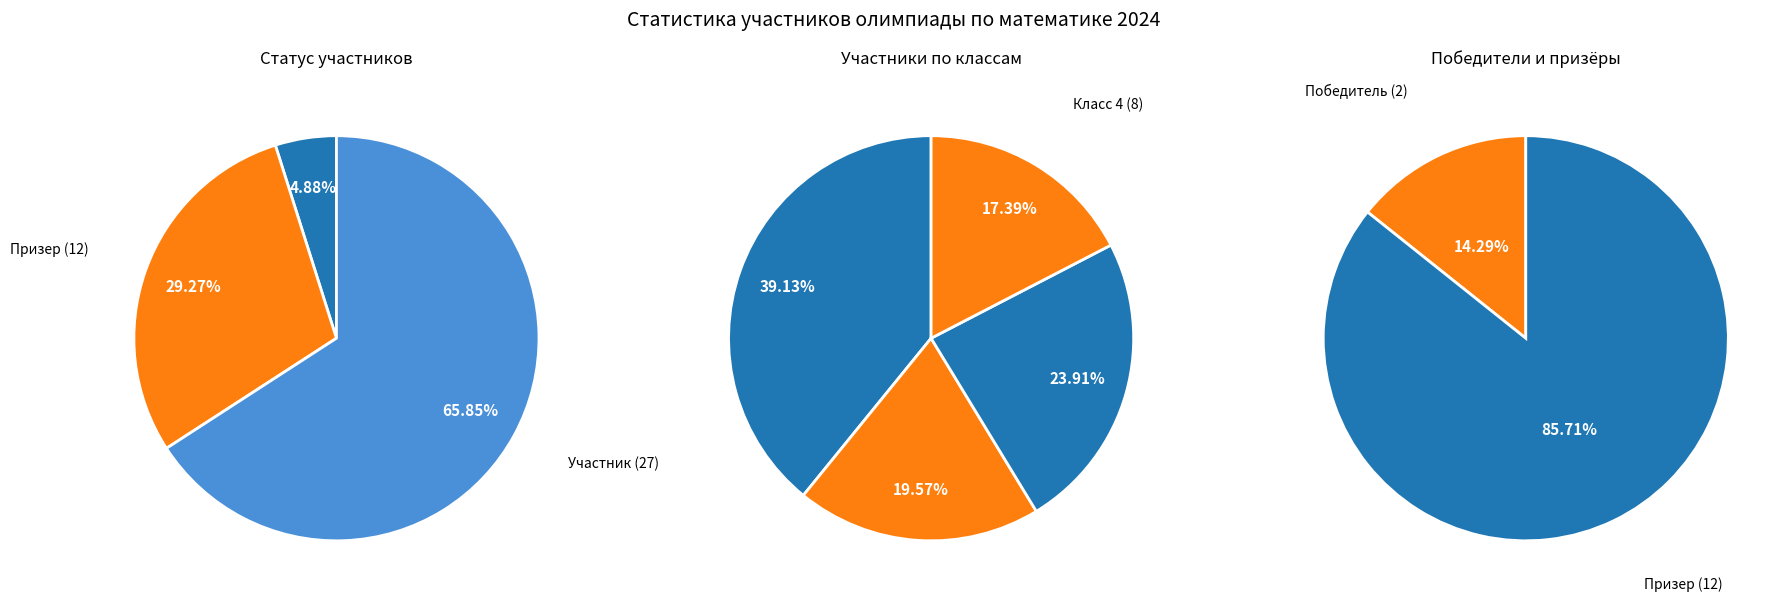

How many segments does this pie chart have?

3